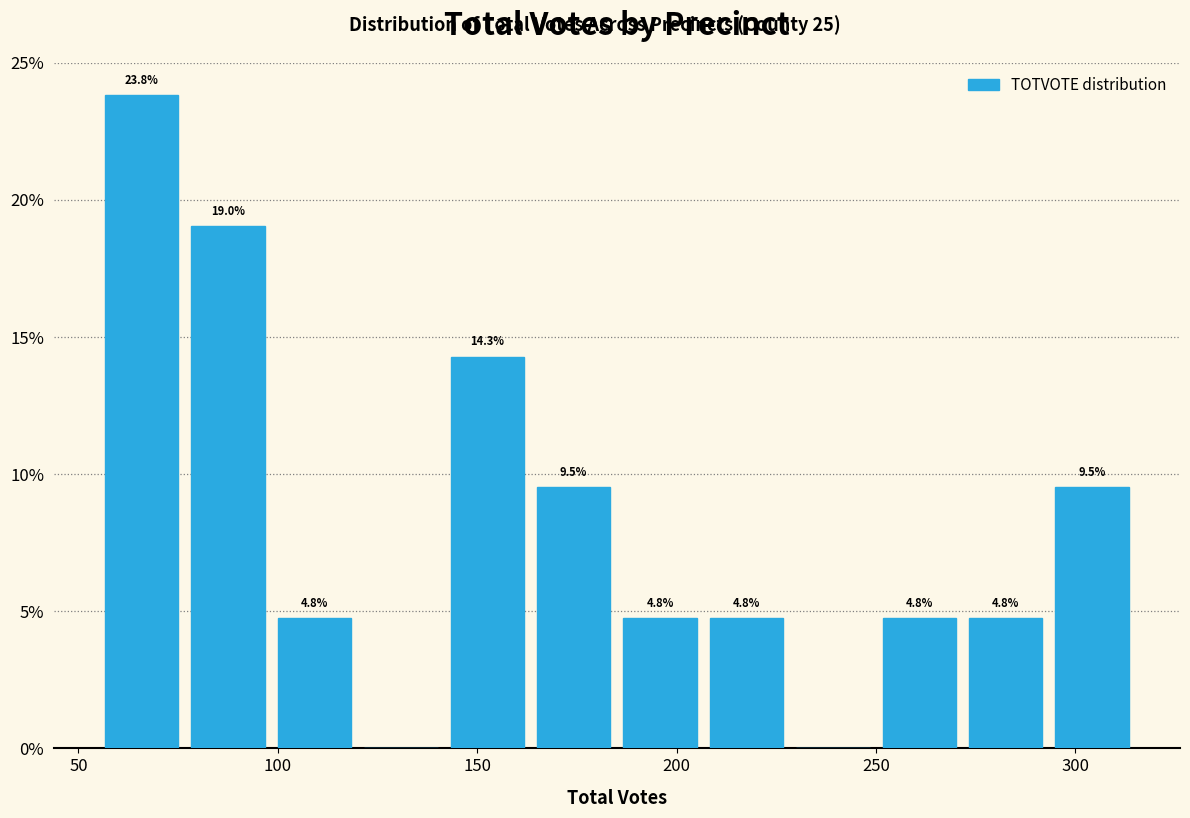

Which range on the x-axis has the tallest bar?

55 to 75